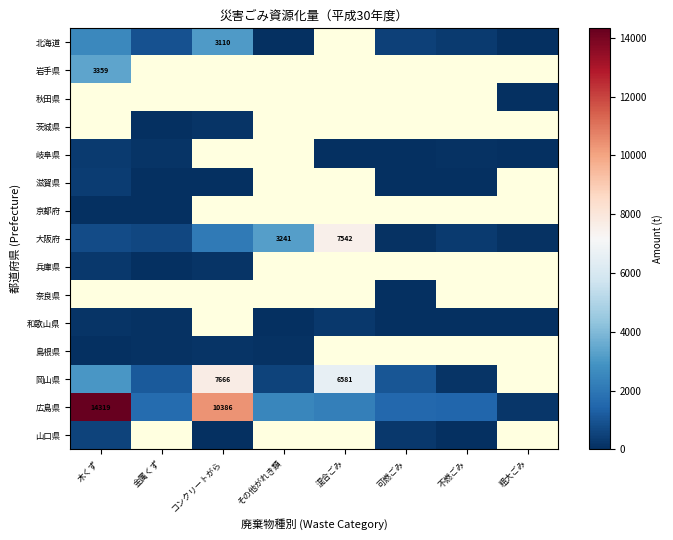

Which has a higher value, 可燃ごみ or 混合ごみ?

混合ごみ